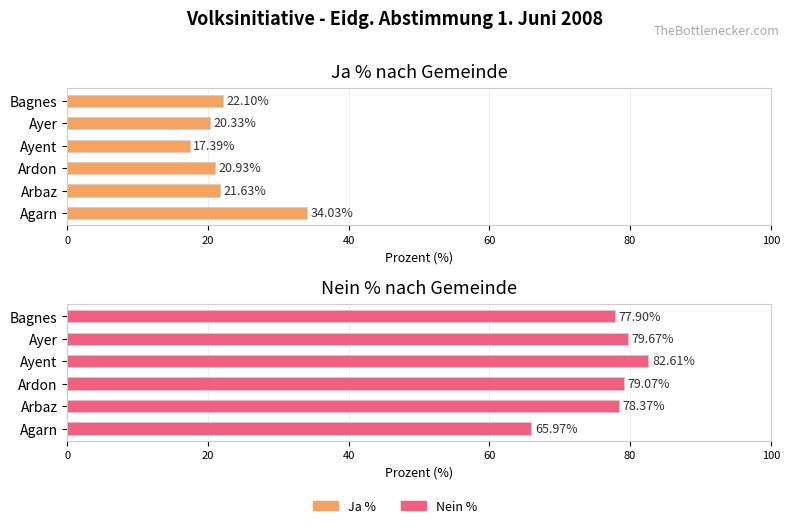

The value of Ja % at Agarn is 34.0. True or false?

True